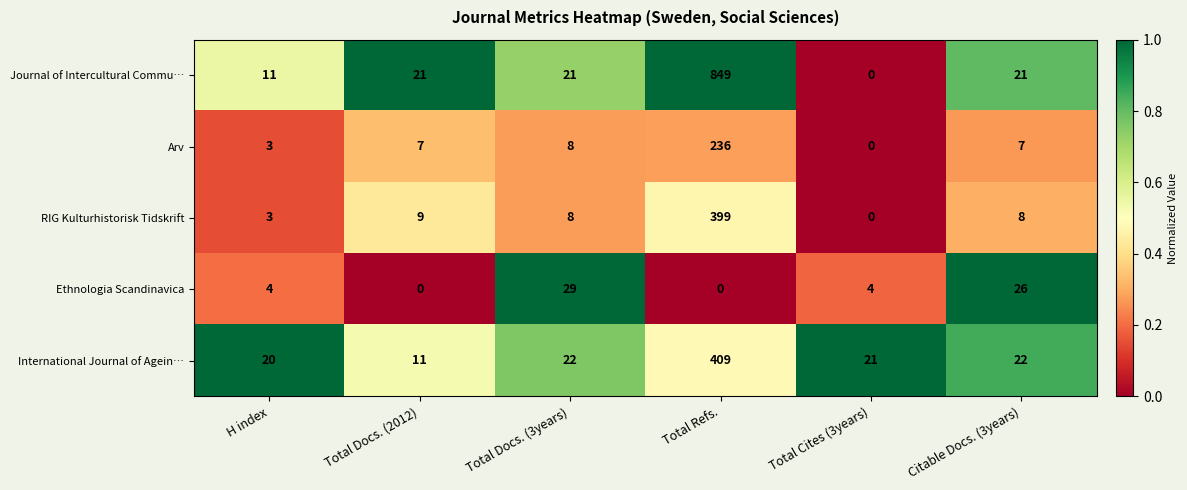

What is the sum of all Journal of Intercultural Commu… values?

923